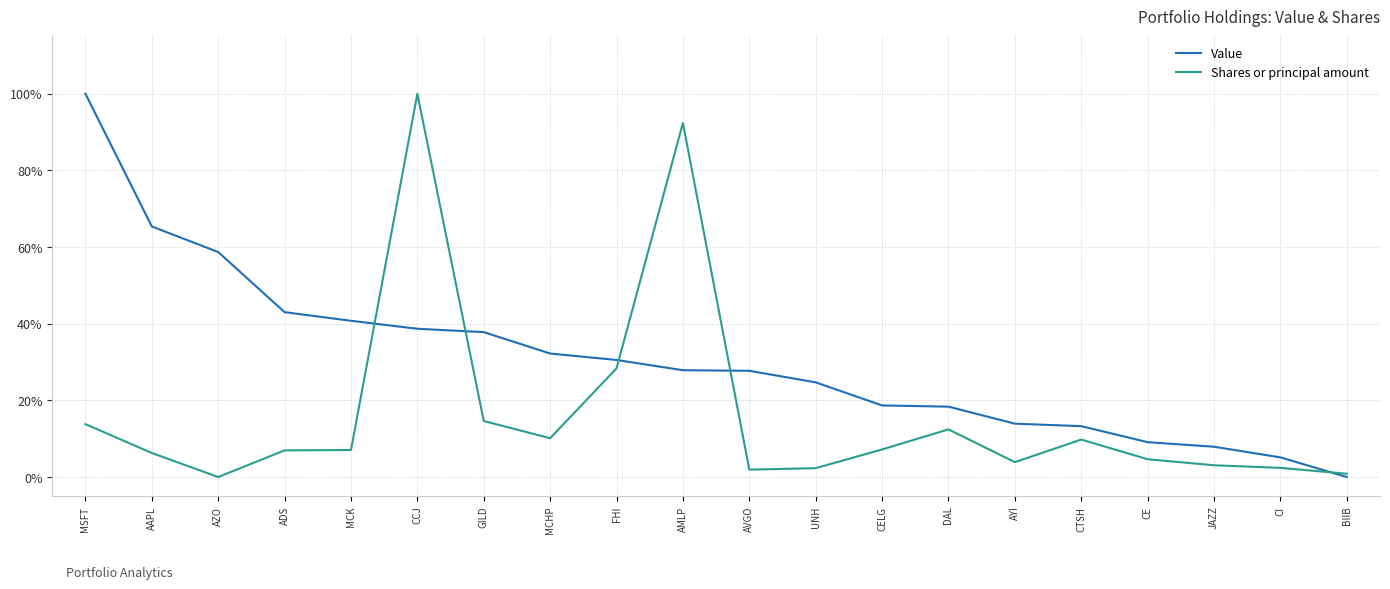

Which series has the largest range (max minus min)?

Value